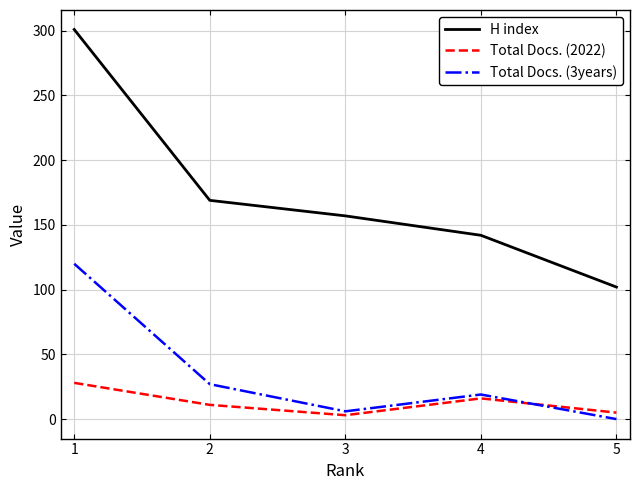

At 2, list the series in order from largest to smallest.

H index, Total Docs. (3years), Total Docs. (2022)